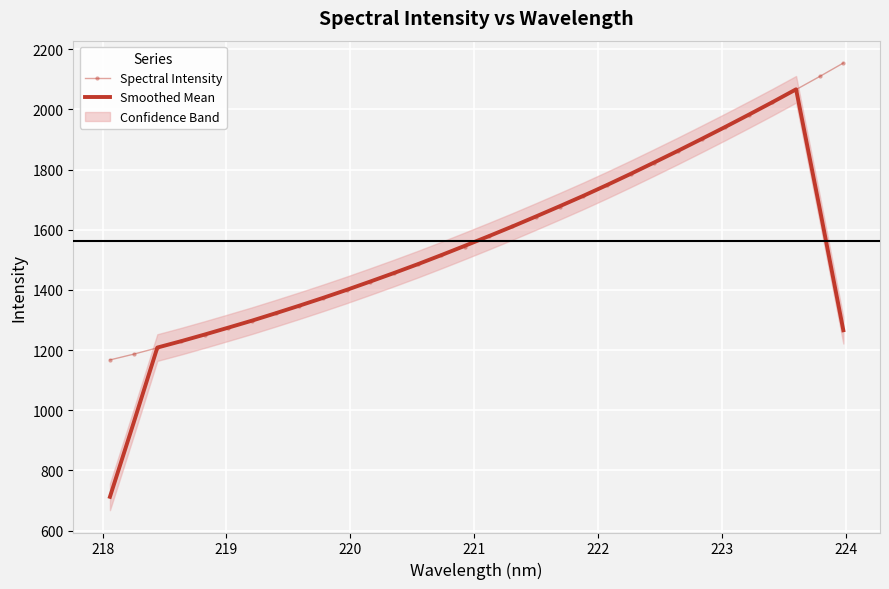

How many data points does each series have?

32